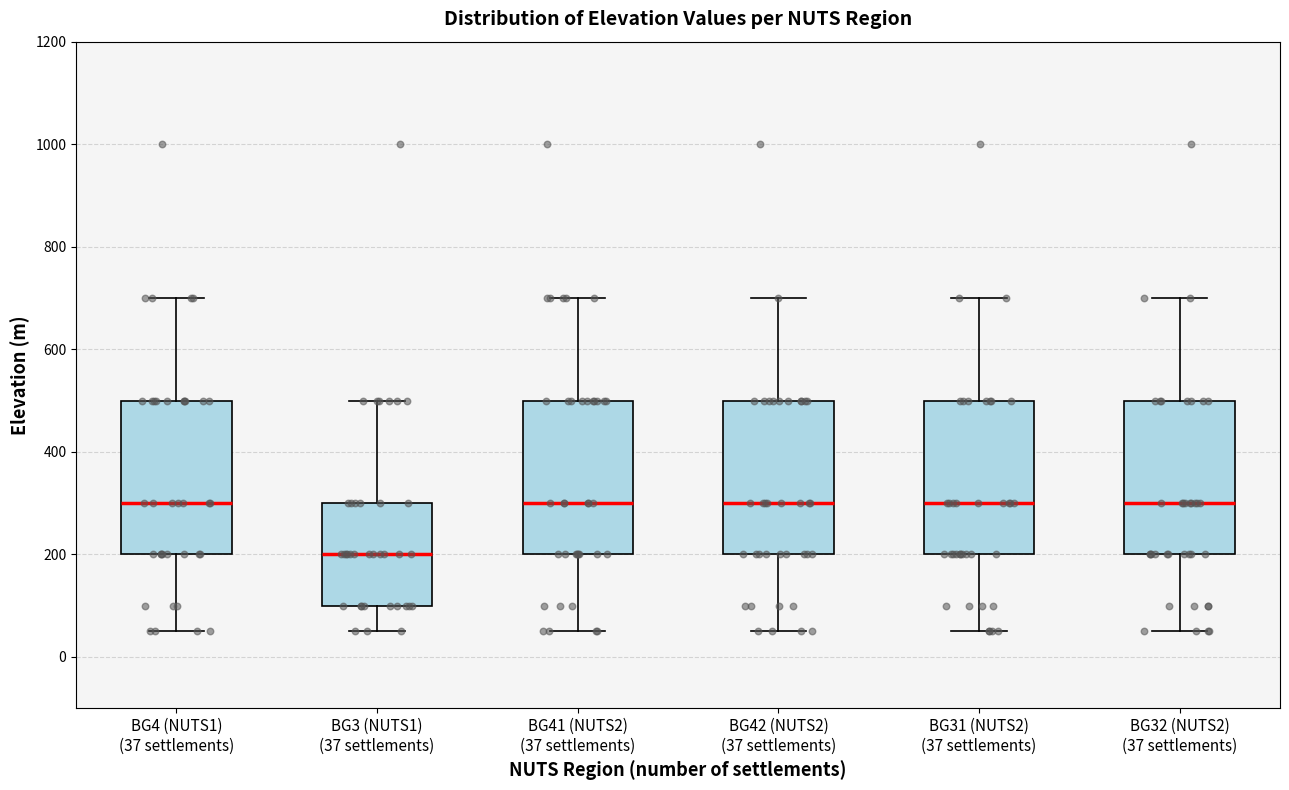

Which box's median line is the lowest?

BG3 (NUTS1) (37 settlements)